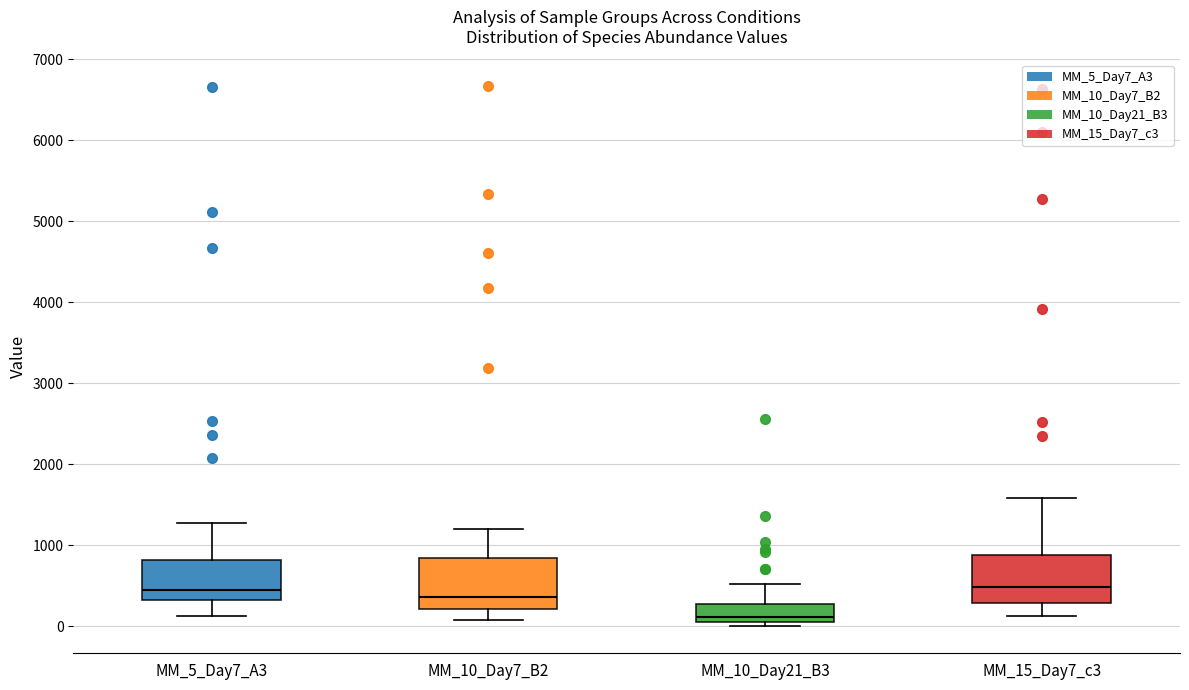

Where is the lower edge of the box for MM_10_Day7_B2 on the y-axis? The values are not printed on the chart, so give them approximately, as read against the axis.

200